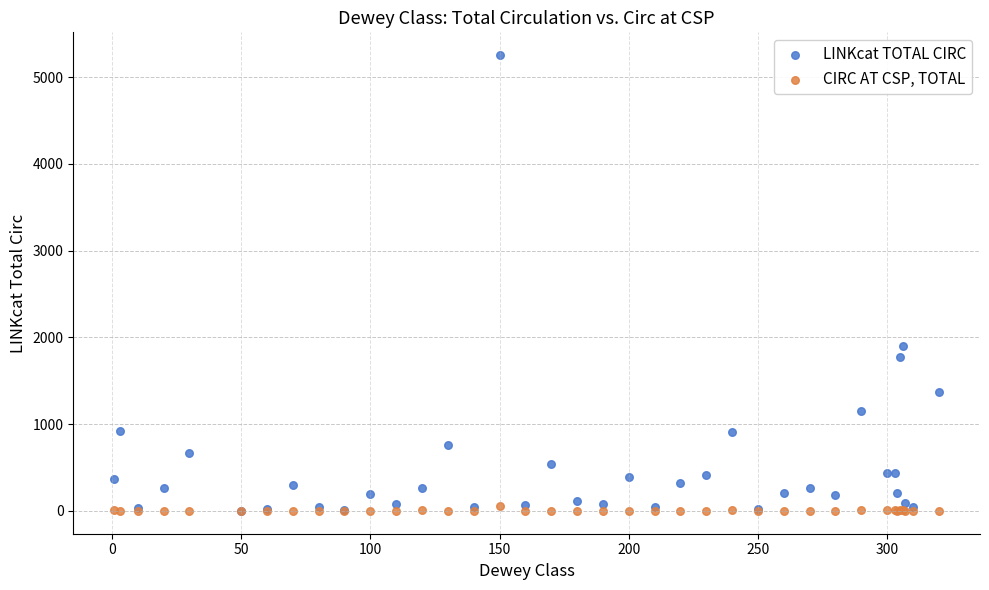

In the LINKcat TOTAL CIRC series, what Y value is closest to 2629?

1896